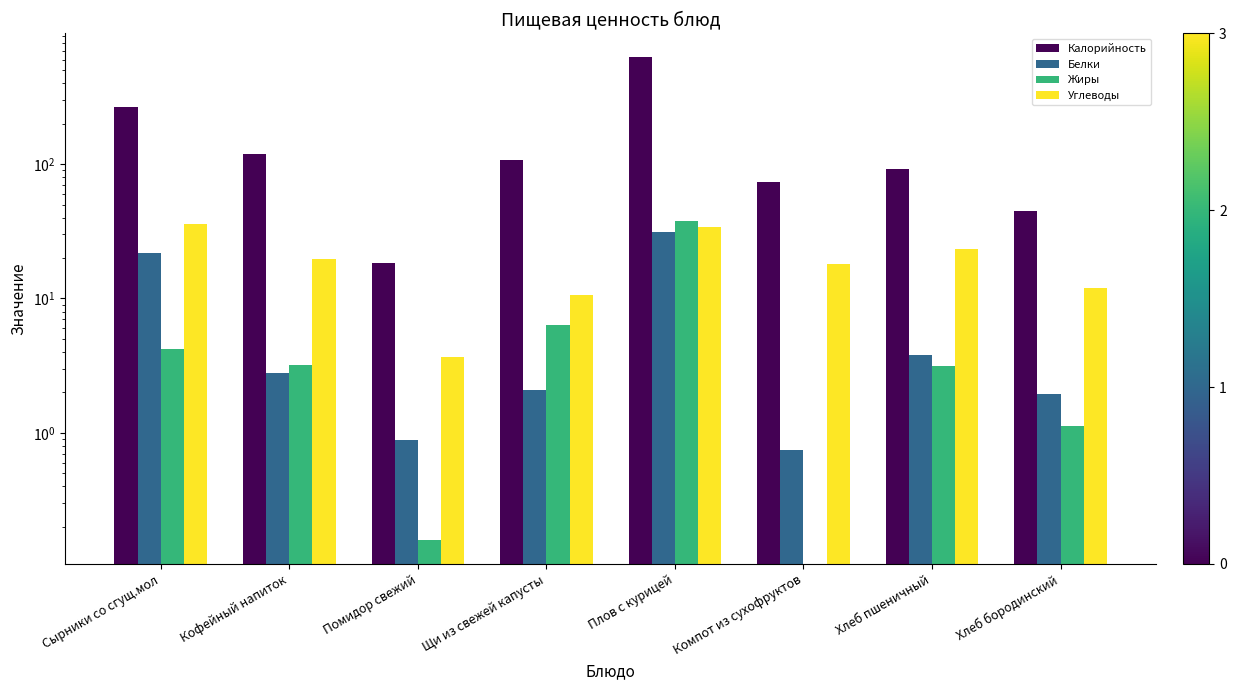

What is the sum of all Углеводы values?

157.4